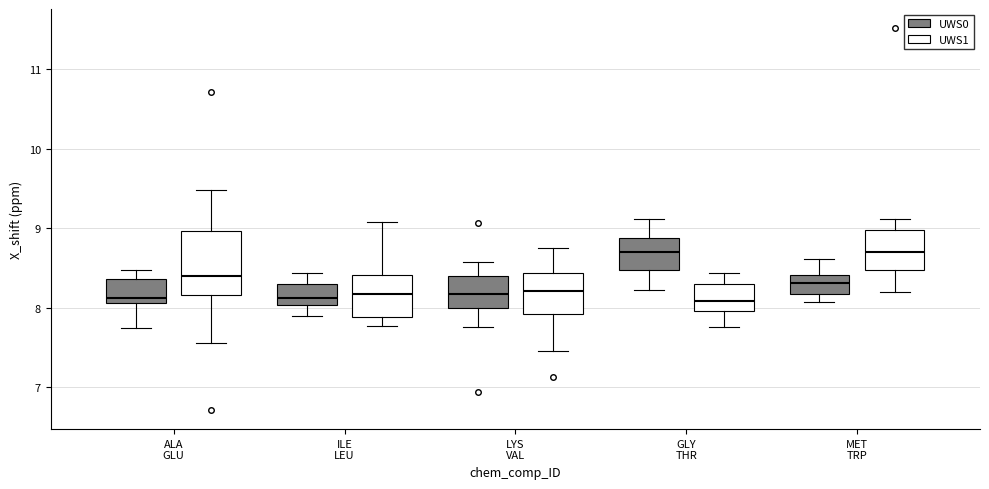

Reading left to right, read every box against the y-axis: the position of its median line, the range the box covers, and the ends of its whiskers. The values are not printed on the chart, so give them approximately, as read against the axis.

ALA GLU (UWS0): median 8.1 (just above the box's lower edge), box 8.1 to 8.4, whiskers 7.7 to 8.5
ALA GLU (UWS1): median 8.4, box 8.2 to 9.0, whiskers 7.6 to 9.5
ILE LEU (UWS0): median 8.1, box 8.0 to 8.3, whiskers 7.9 to 8.4
ILE LEU (UWS1): median 8.2, box 7.9 to 8.4, whiskers 7.8 to 9.1
LYS VAL (UWS0): median 8.2, box 8.0 to 8.4, whiskers 7.8 to 8.6
LYS VAL (UWS1): median 8.2, box 7.9 to 8.4, whiskers 7.5 to 8.8
GLY THR (UWS0): median 8.7, box 8.5 to 8.9, whiskers 8.2 to 9.1
GLY THR (UWS1): median 8.1, box 8.0 to 8.3, whiskers 7.8 to 8.4
MET TRP (UWS0): median 8.3, box 8.2 to 8.4, whiskers 8.1 to 8.6
MET TRP (UWS1): median 8.7, box 8.5 to 9.0, whiskers 8.2 to 9.1